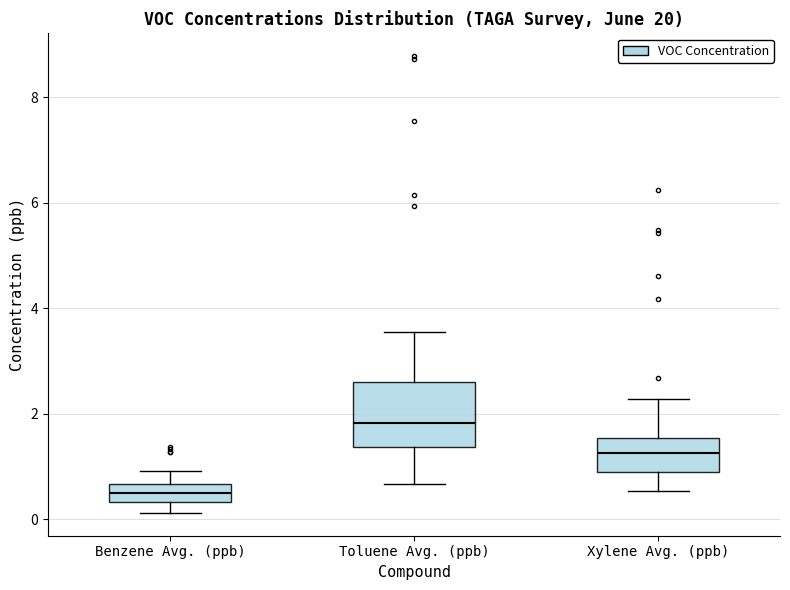

Where is the upper edge of the box for Xylene Avg. (ppb) on the y-axis? The values are not printed on the chart, so give them approximately, as read against the axis.

1.6